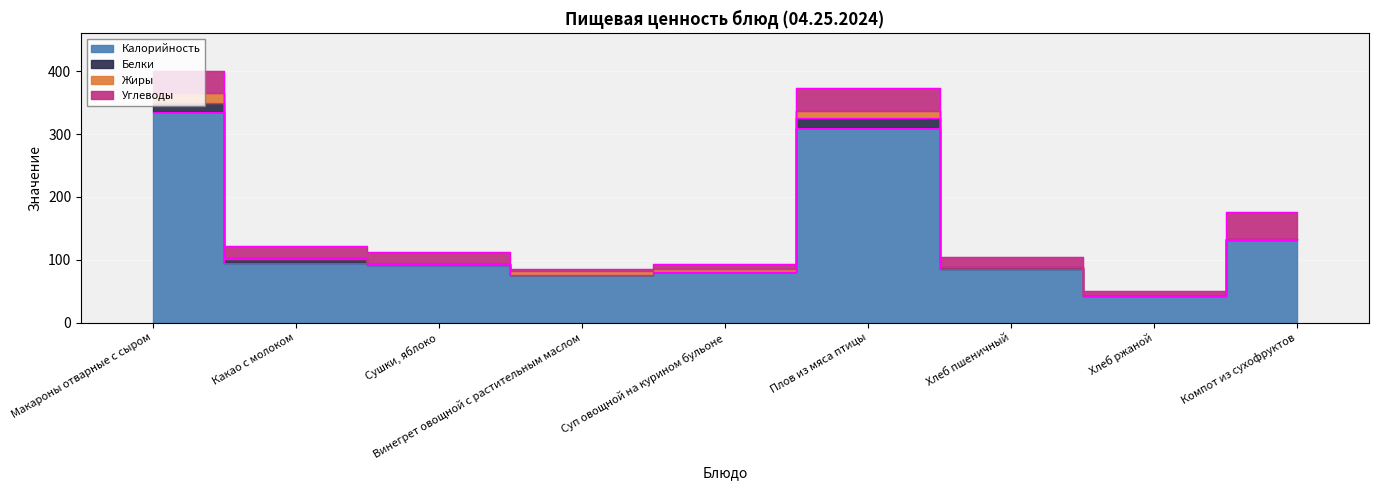

True or false: Калорийность and Углеводы cross at least once.

False